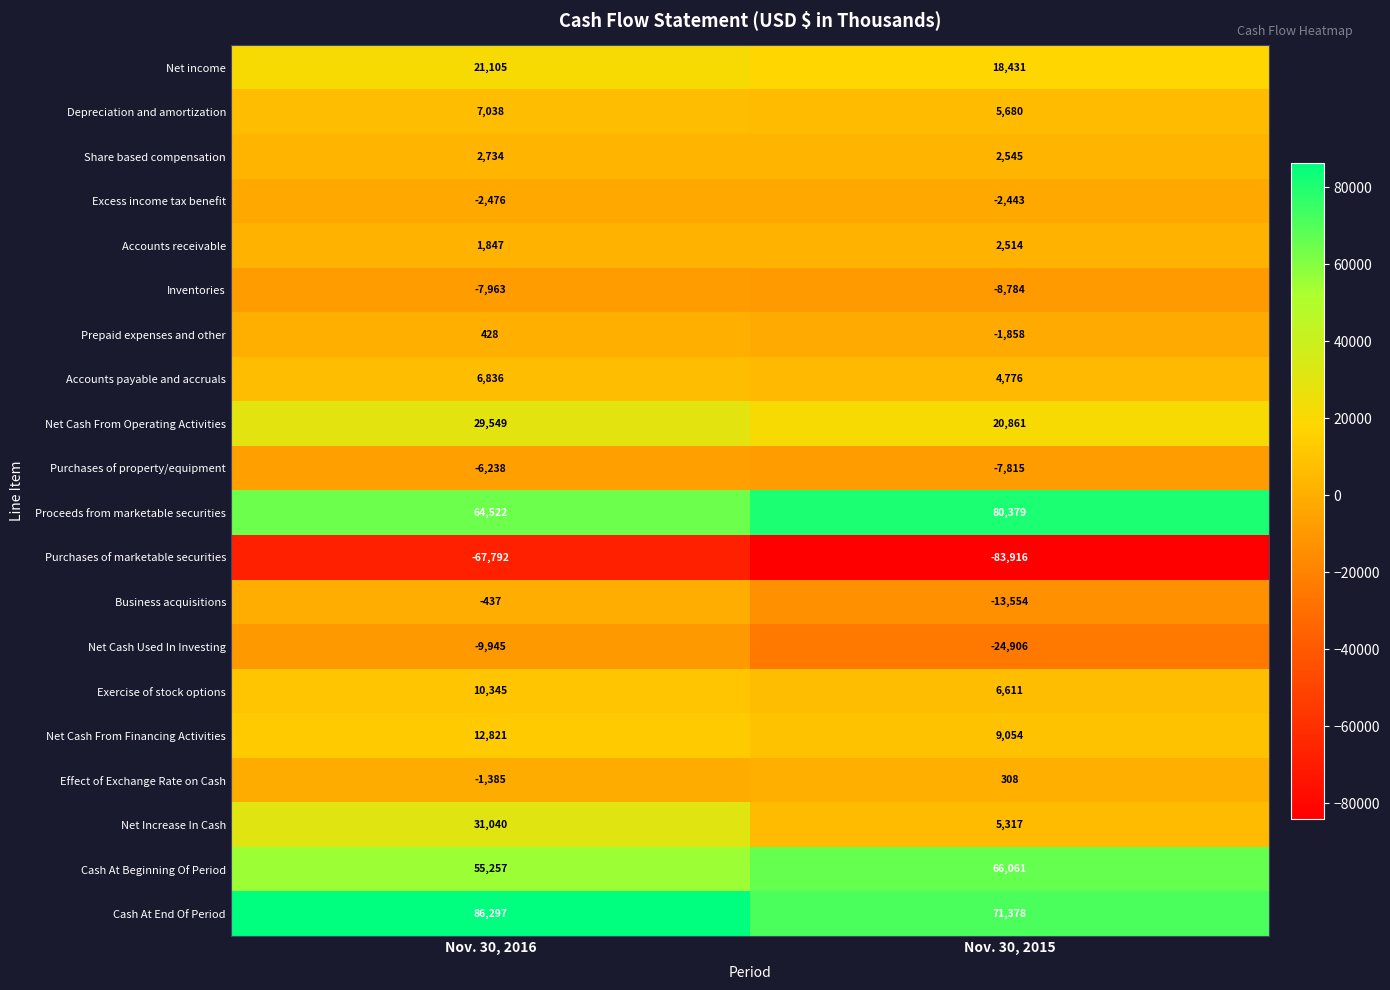

What is the greatest value displayed?

86297